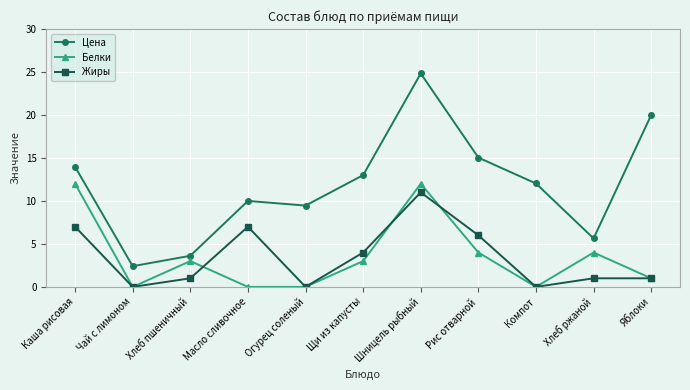

Does the chart display data point markers on the line(s)?

Yes